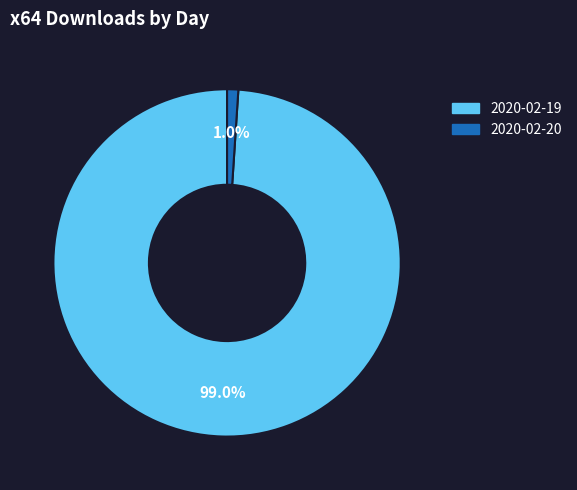

Rank the categories by value from highest to lowest.

2020-02-19, 2020-02-20